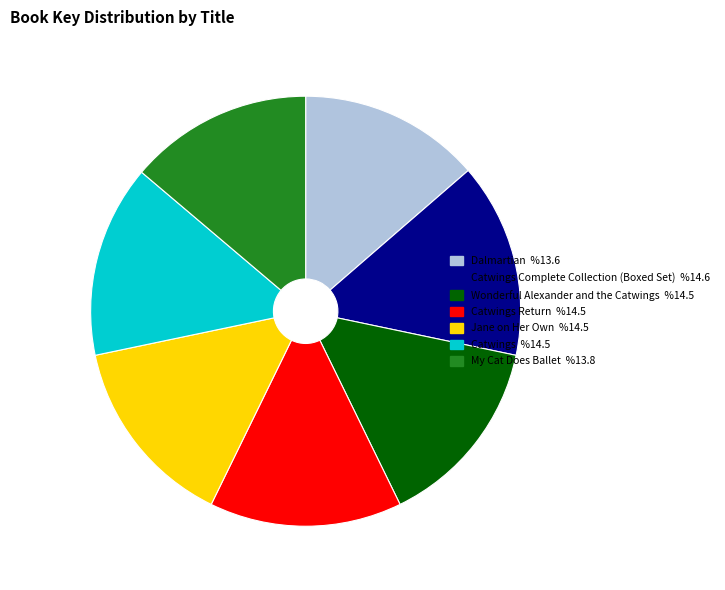

Which slice is the smallest?

Dalmartian